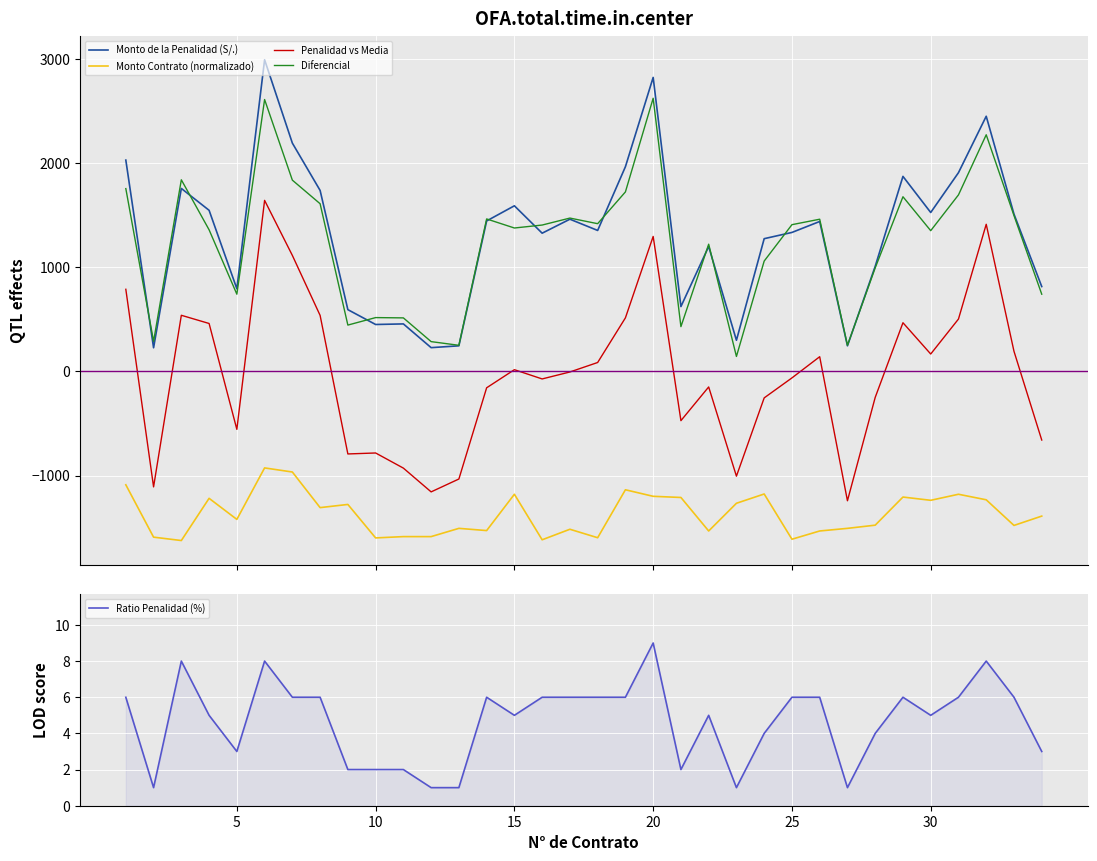

True or false: Monto de la Penalidad (S/.) and Monto Contrato (normalizado) intersect in this chart.

False